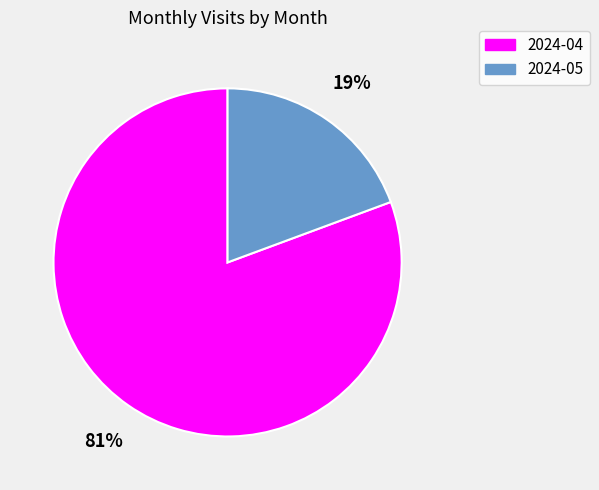

To the nearest percent, what portion does 2024-05 represent?

19%